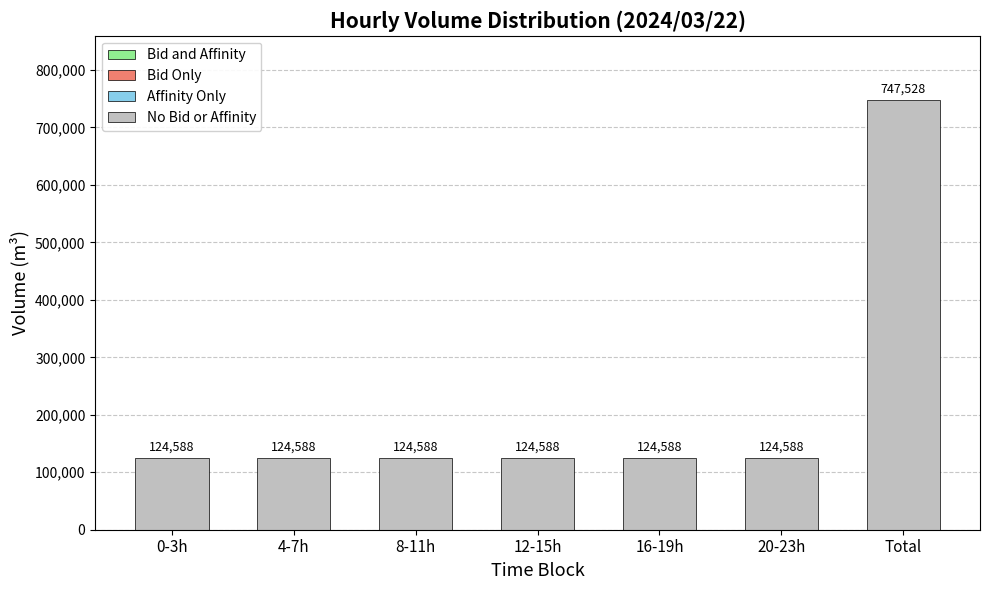

What is the label of the 4th bar from the left?

12-15h